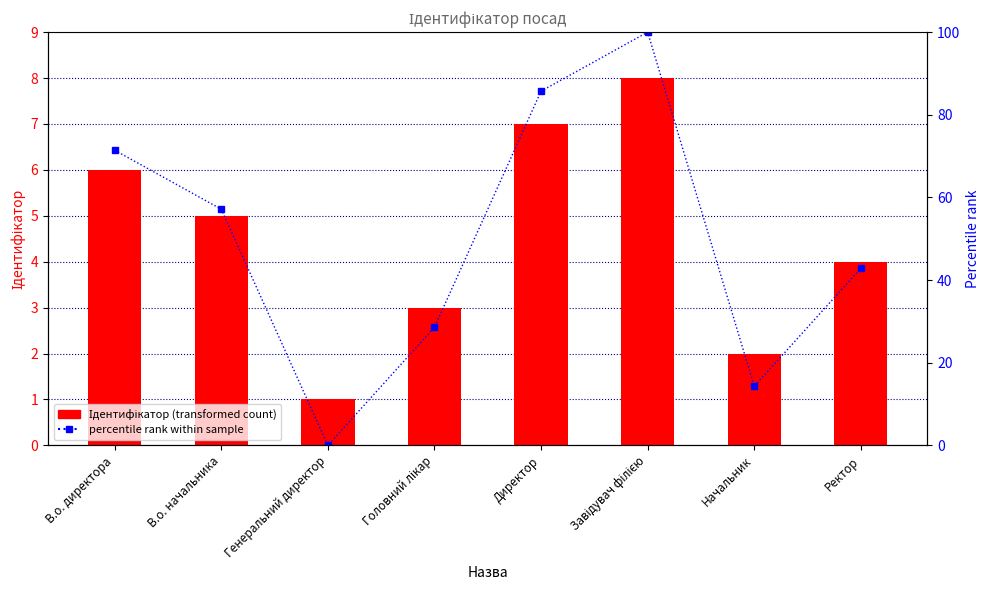

What is the label of the 5th bar from the right?

Головний лікар